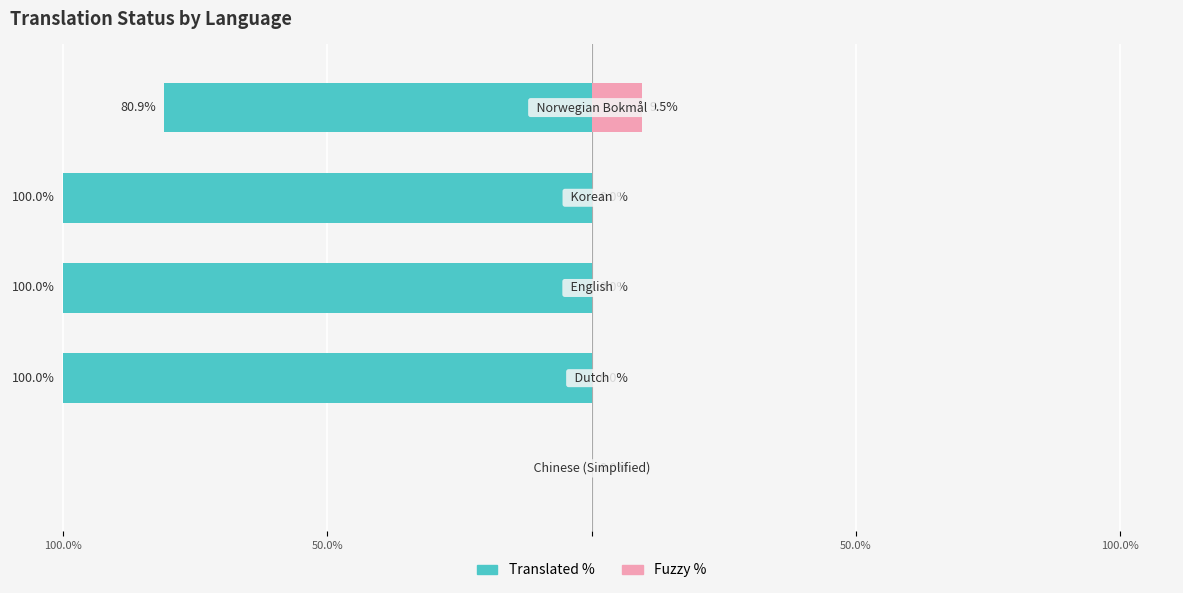

Count the number of data series in this chart.

2